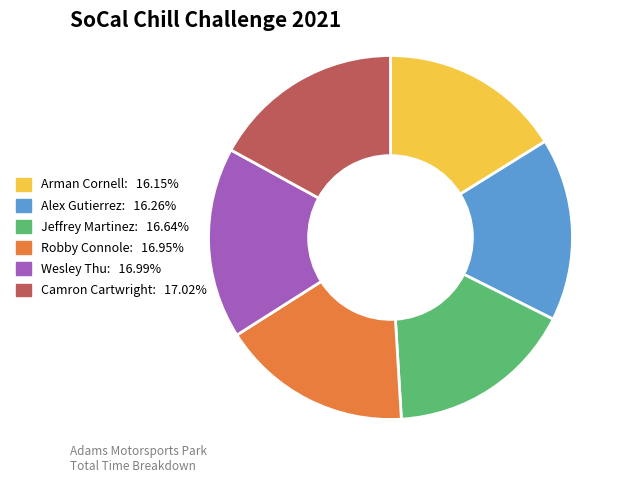

What is the ratio of the value at Alex Gutierrez: 16.26% to the value at Robby Connole: 16.95%?

1.0